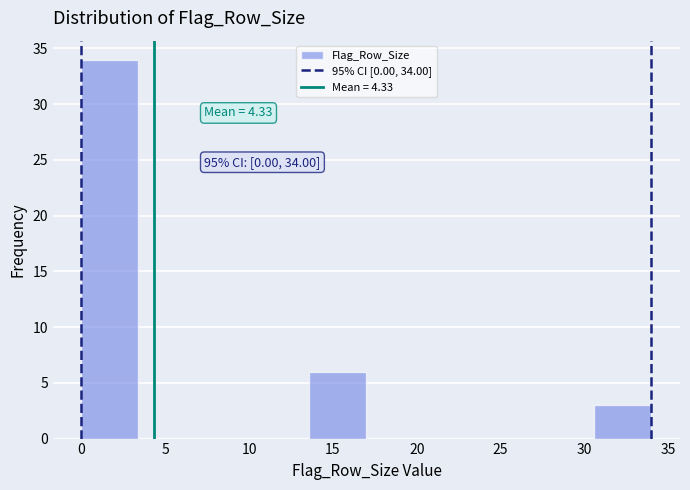

Which range on the x-axis has the tallest bar?

0.0 to 3.4